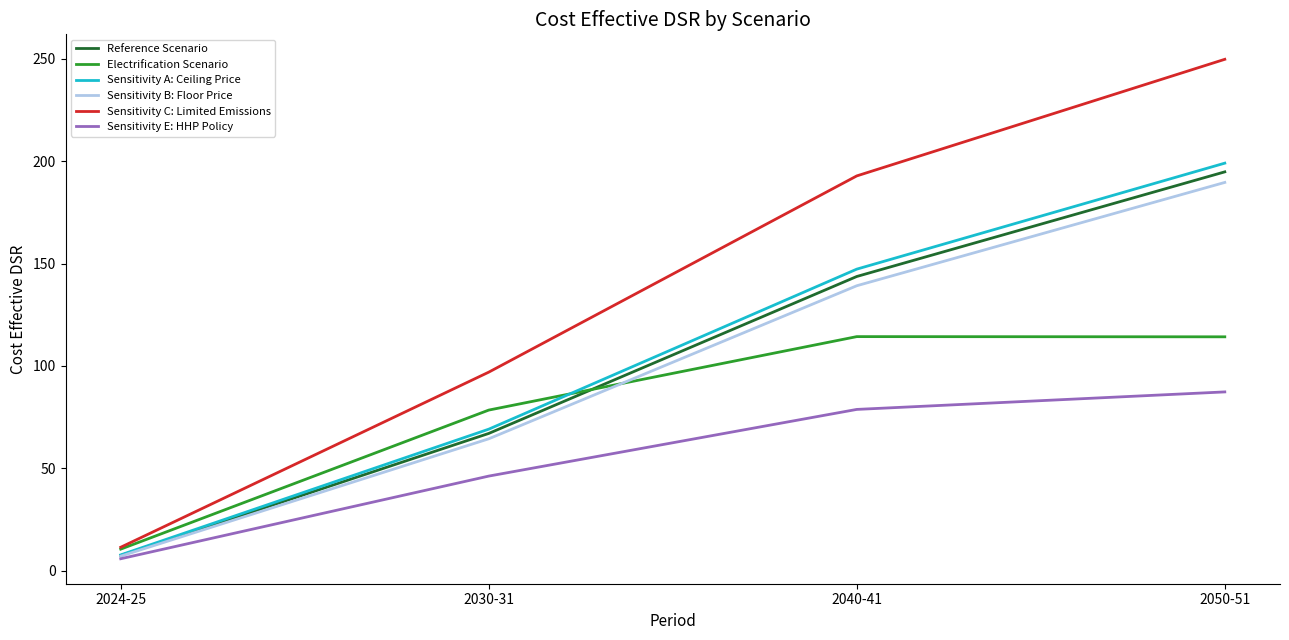

Which series changed the most between 2024-25 and 2050-51?

Sensitivity C: Limited Emissions